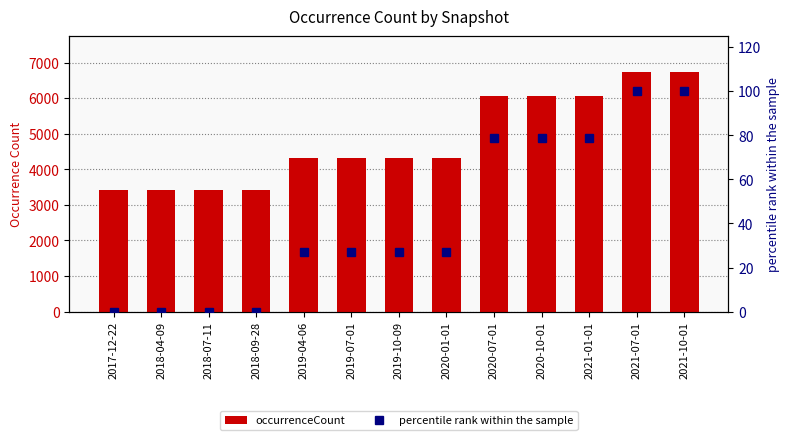

Which category has the lowest value across all series?

2017-12-22